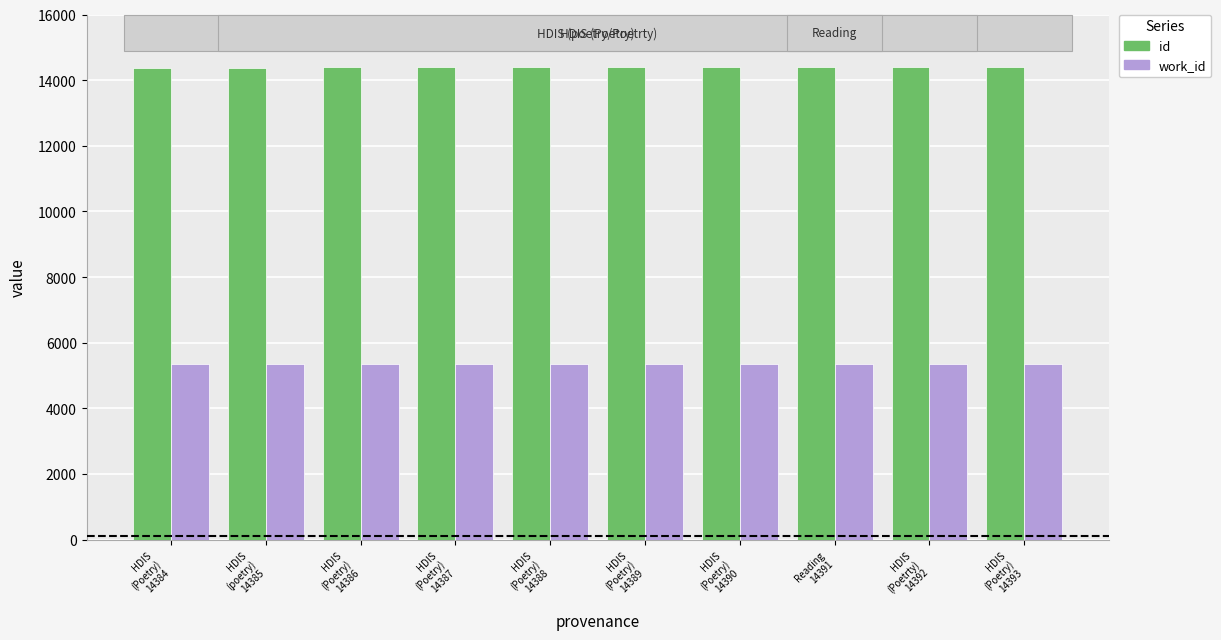

What position from the right is HDIS
(Poetry)
14384?

10